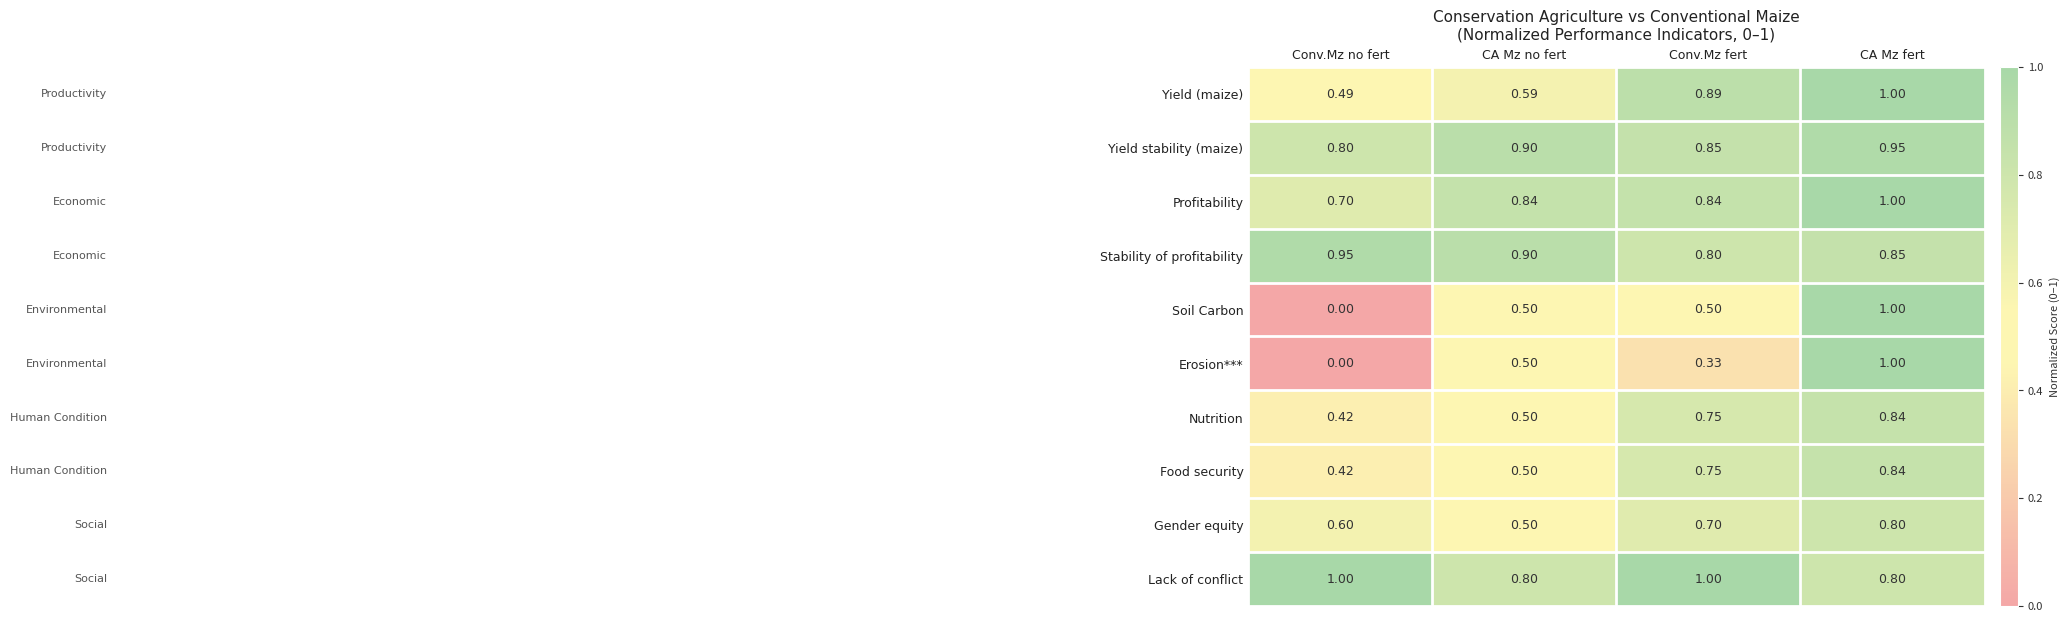

Which label corresponds to the smallest value in the chart?

Conv.Mz no fert